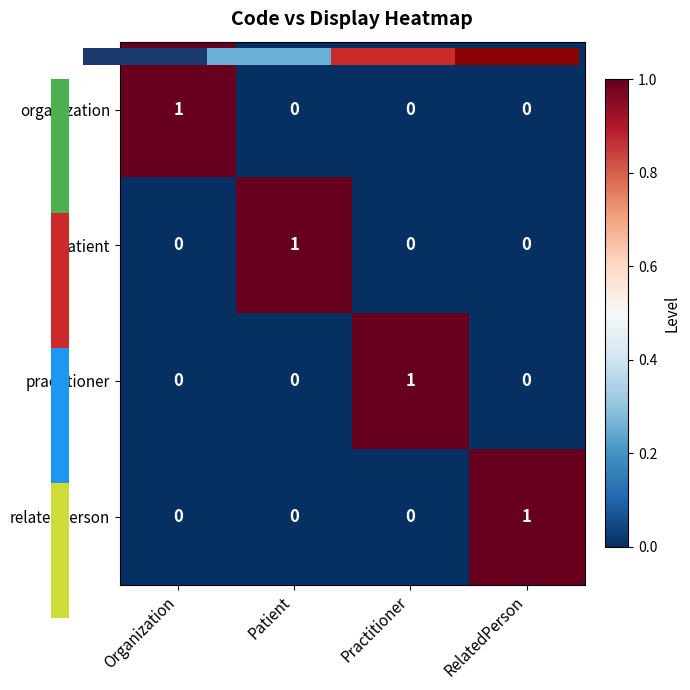

The patient series shows 1 at RelatedPerson. True or false?

False